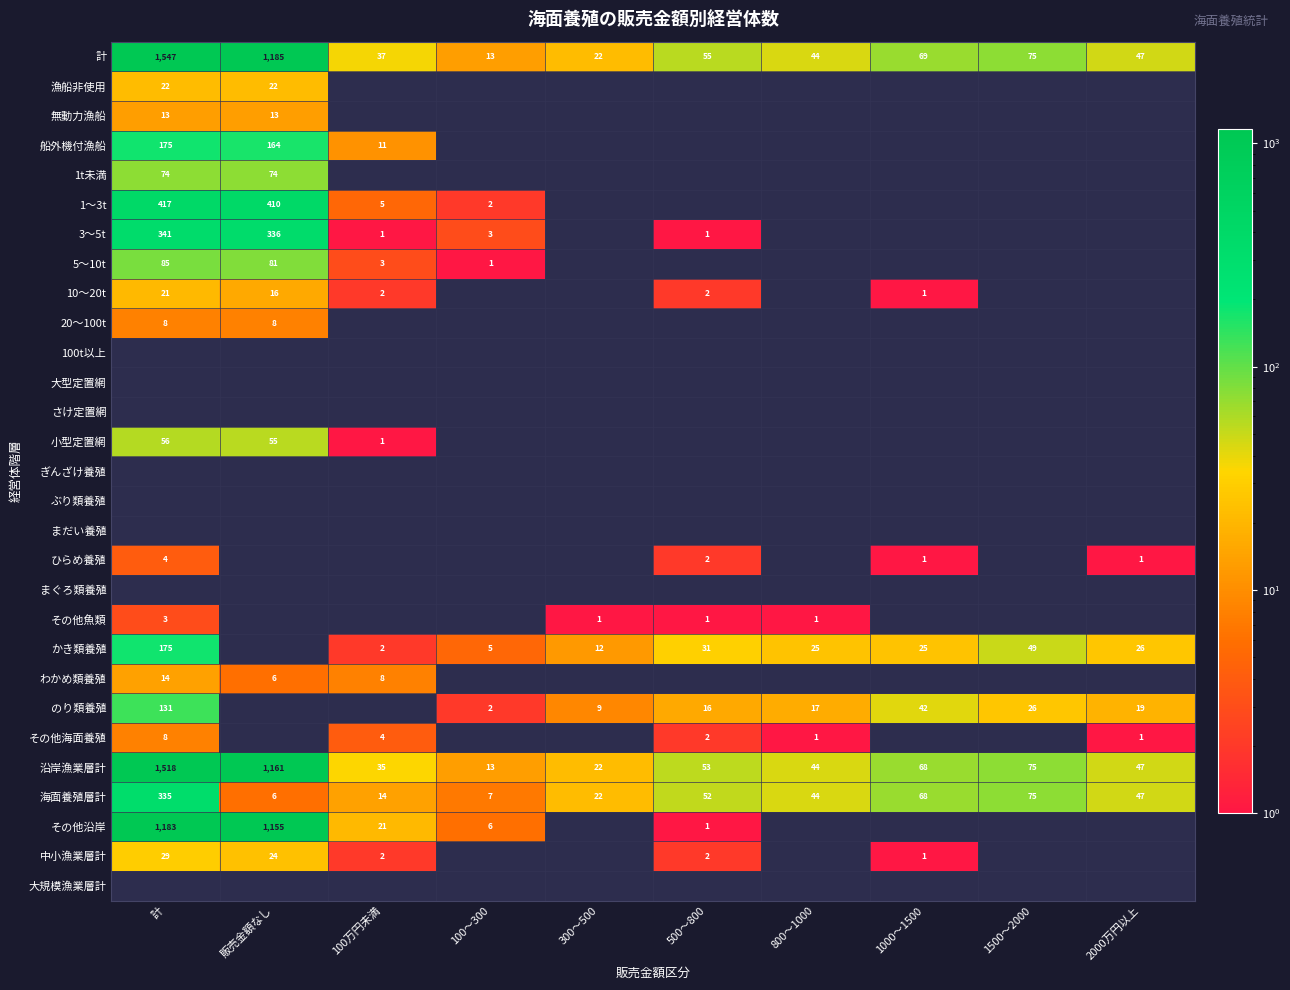

Is it true that 船外機付漁船 equals 19 at 100万円未満?

False